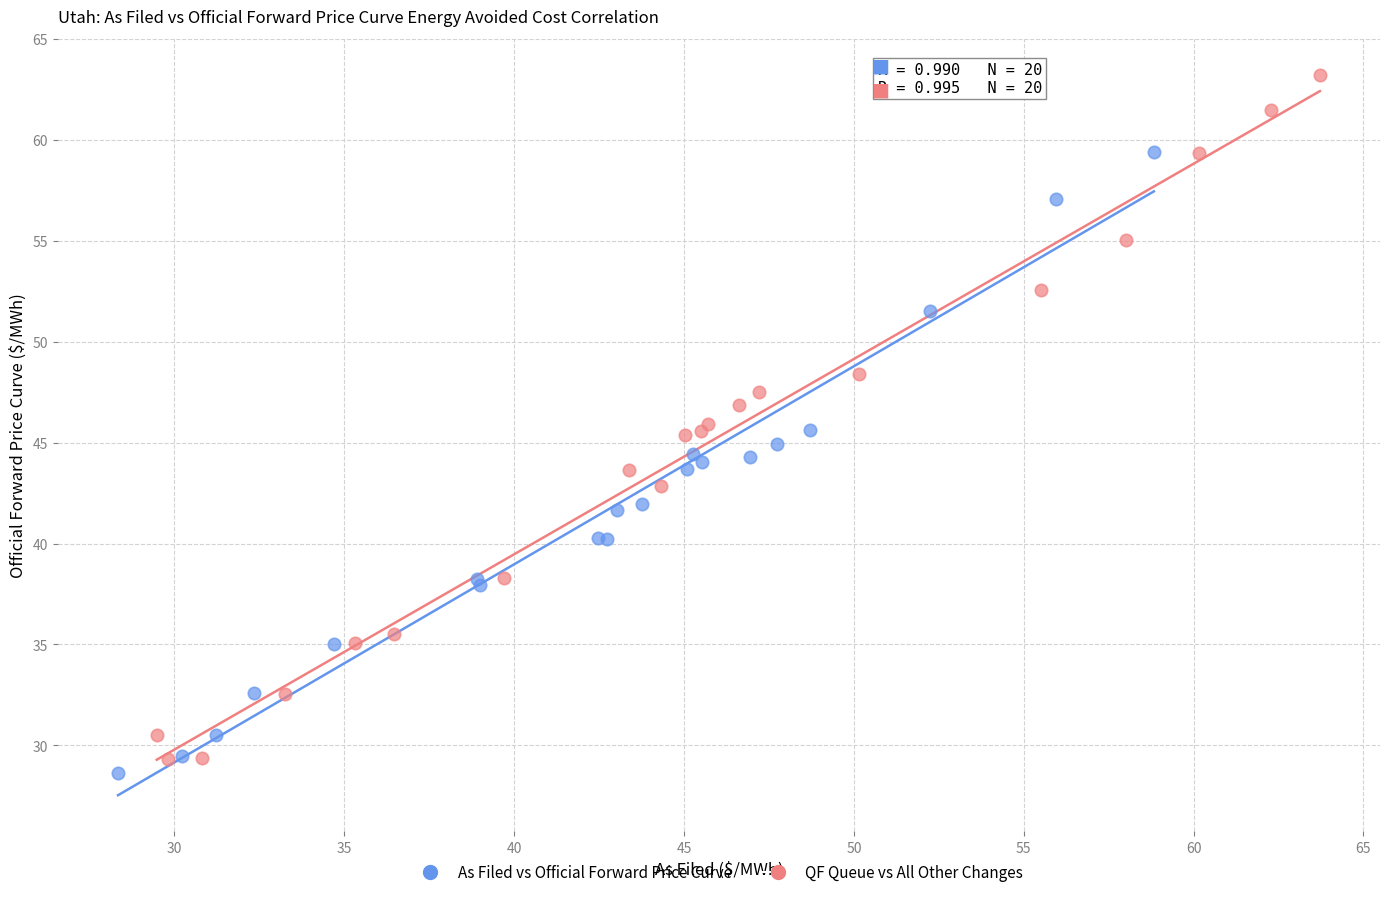

Which series has the largest Y range (max minus min)?

QF Queue vs All Other Changes